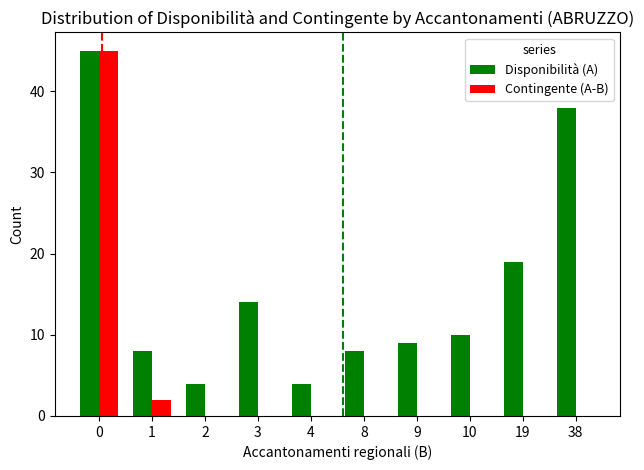

What is the sum of the Disponibilità (A) values at 0 and 19?

64